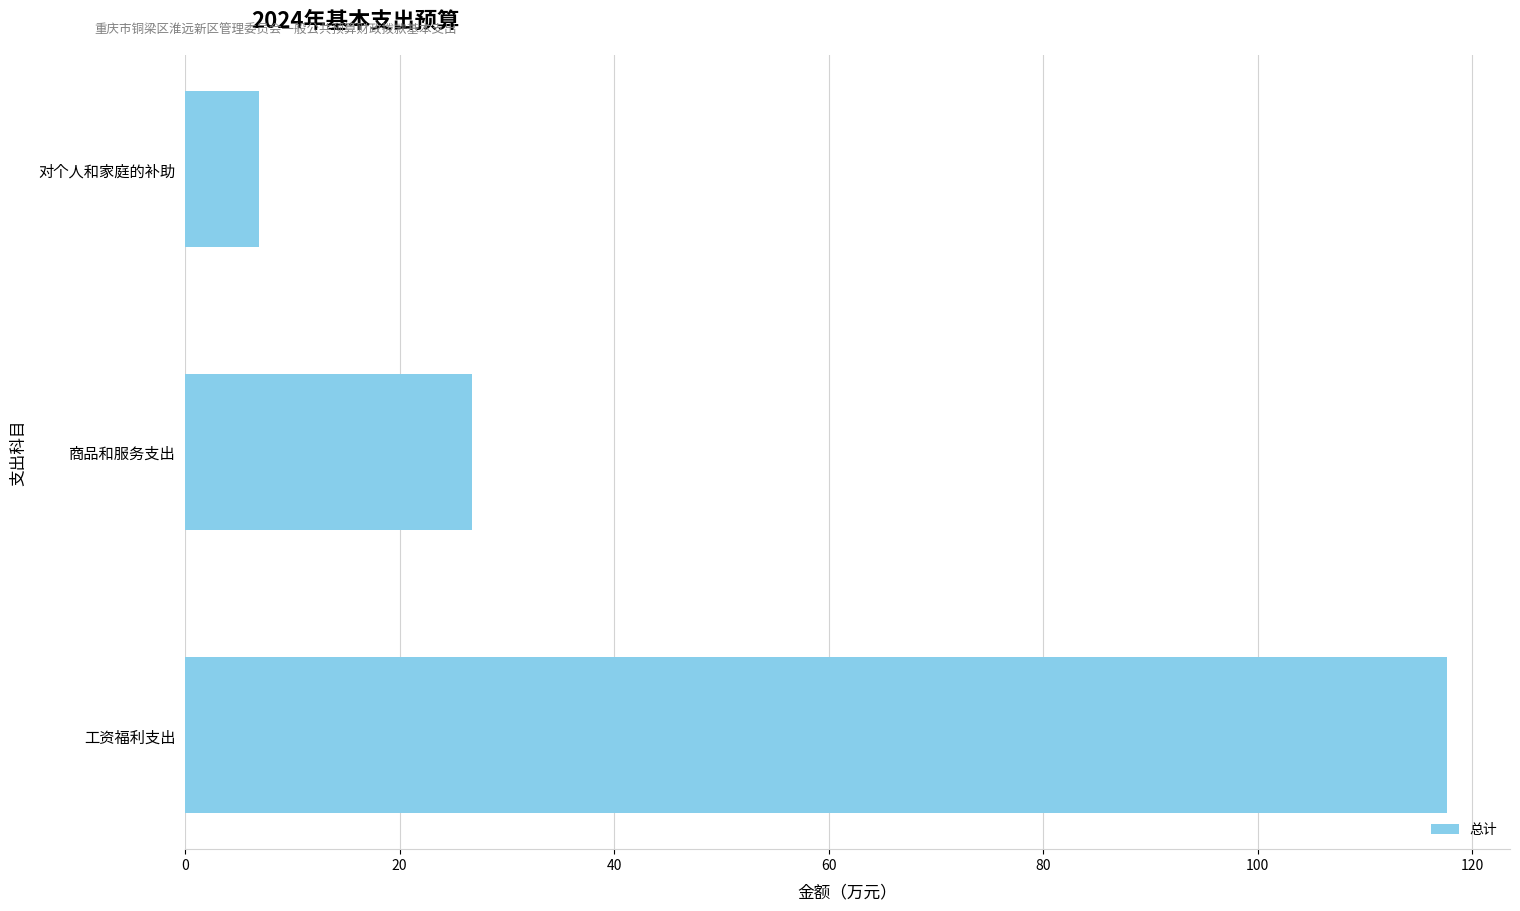

How many data points does each series have?

3